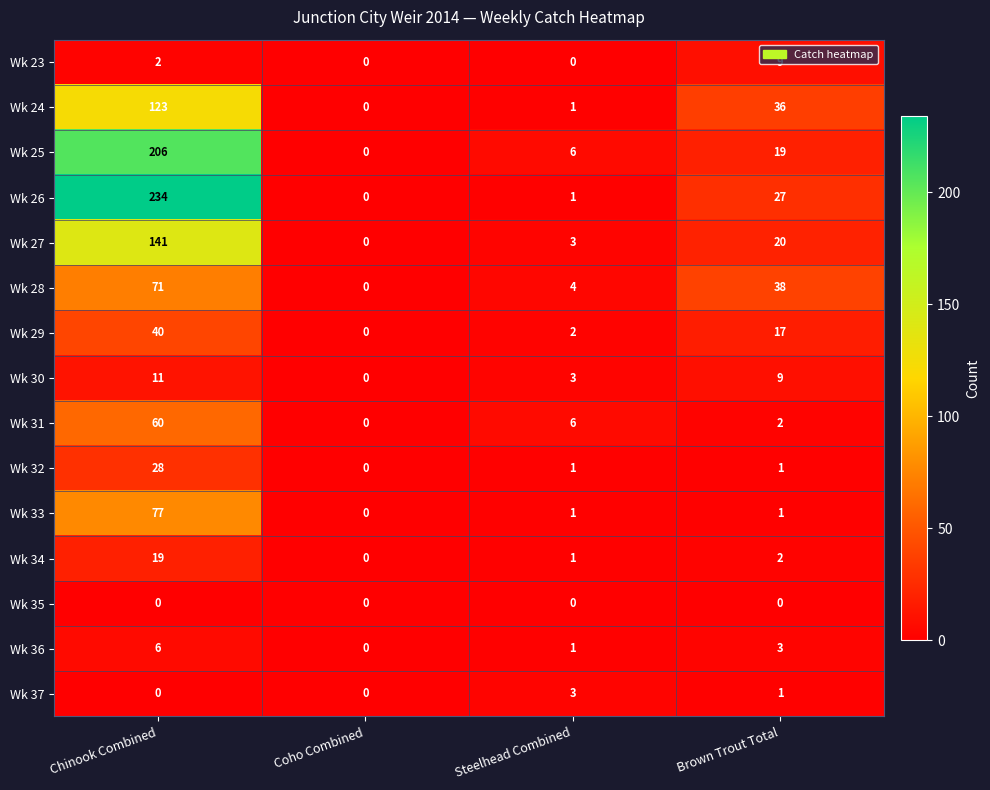

How many series are shown in this chart?

15